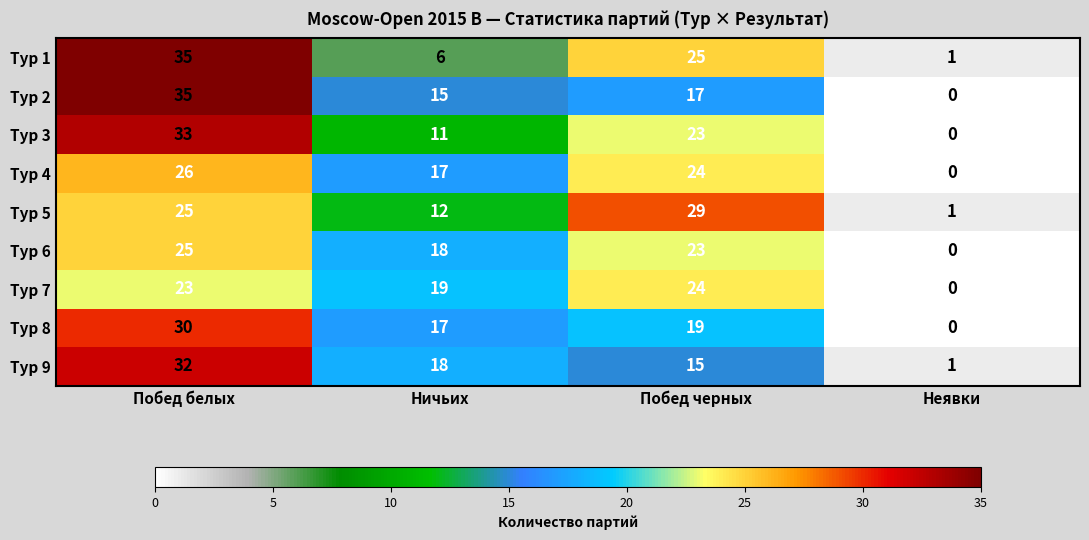

Count the number of categories in the chart.

4